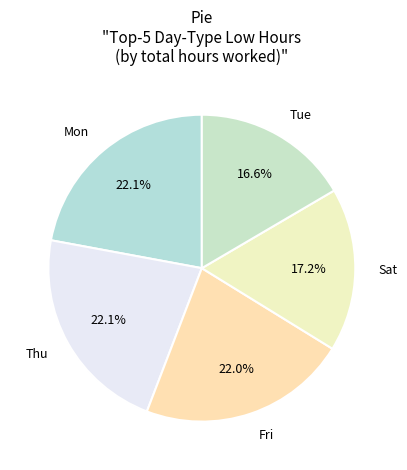

Which has a higher value, Tue or Mon?

Mon